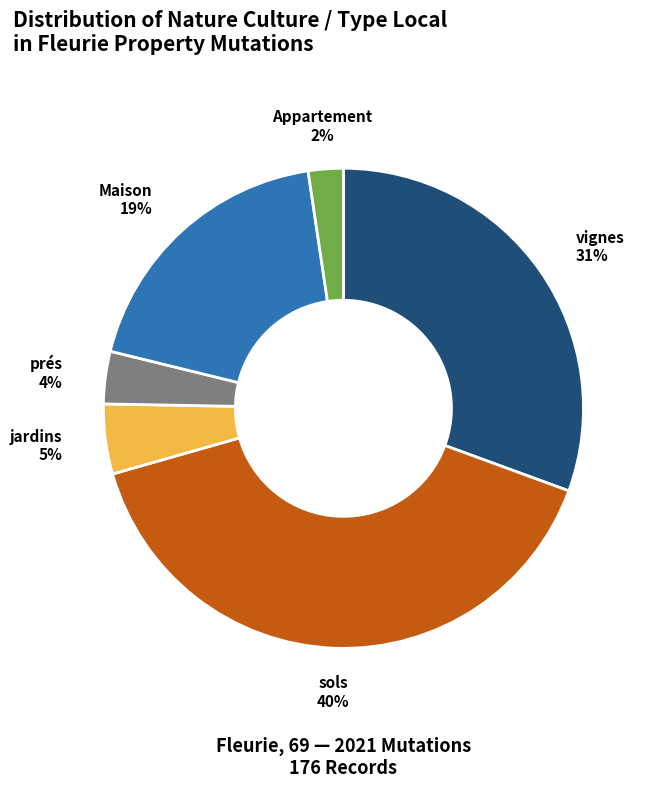

To the nearest percent, what is the average slice percentage?

17%